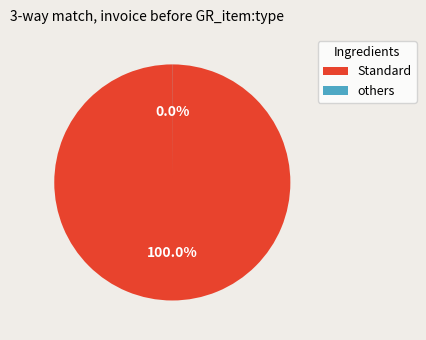

Is there any slice that represents more than half of the pie?

Yes